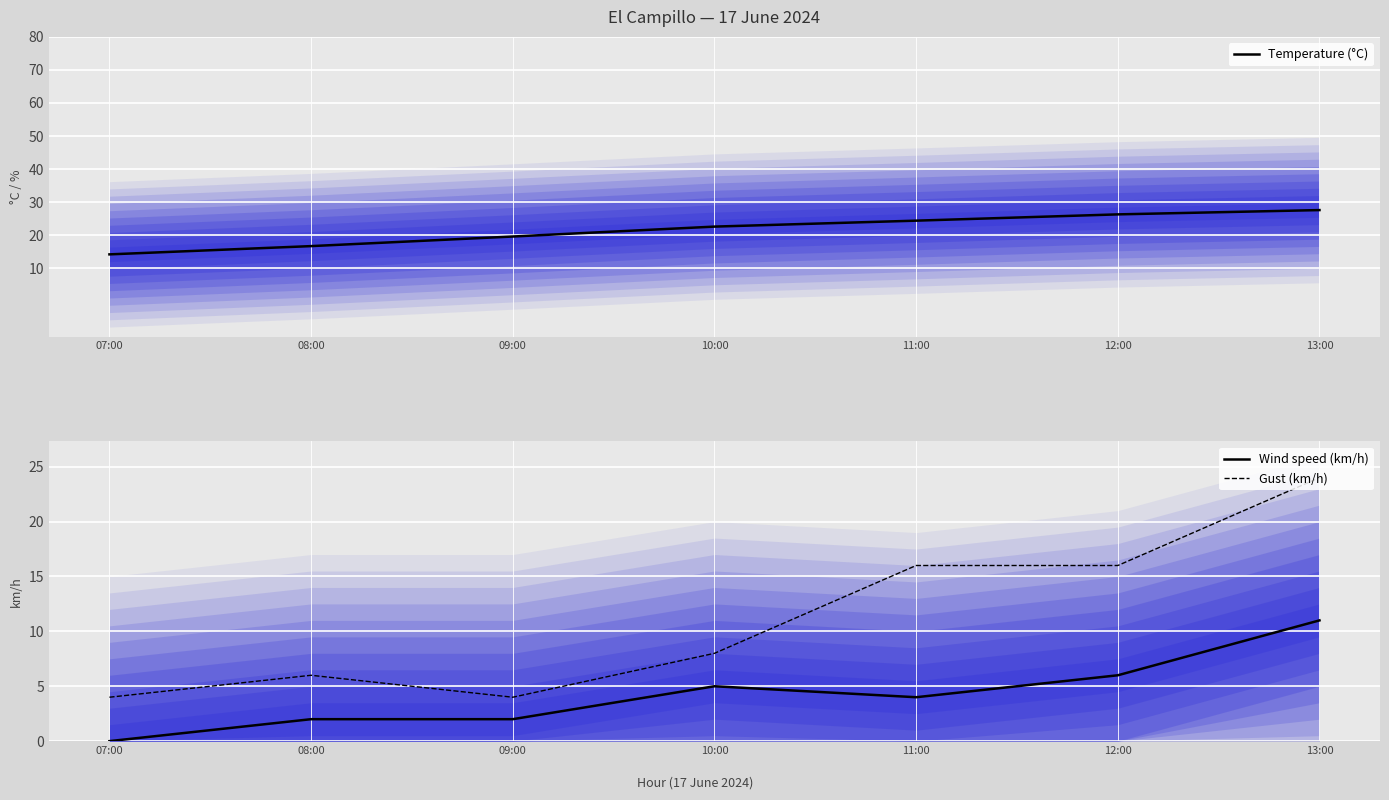

True or false: Wind speed (km/h) and Gust (km/h) intersect in this chart.

False